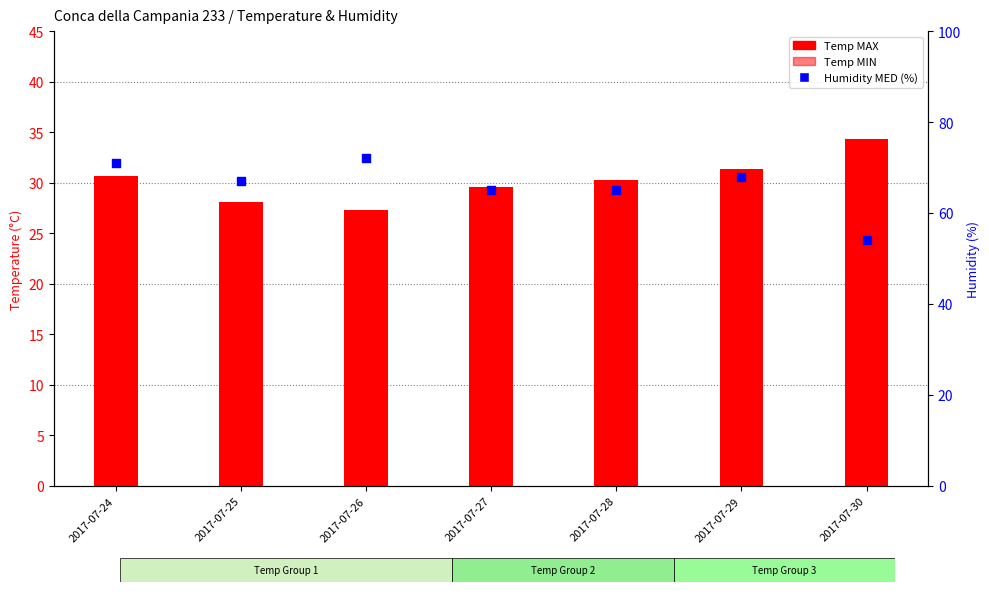

What is the total value across all series at 2017-07-27?

108.3